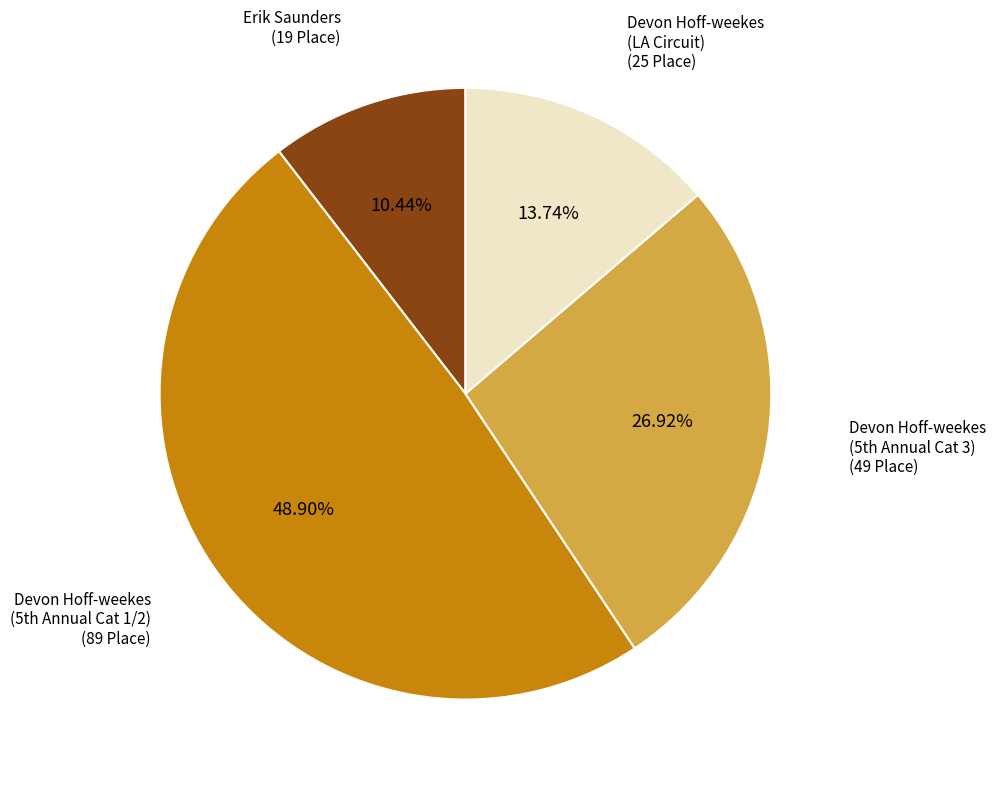

Which category has the biggest portion of the pie?

Devon Hoff-weekes (5th Annual Cat 1/2)